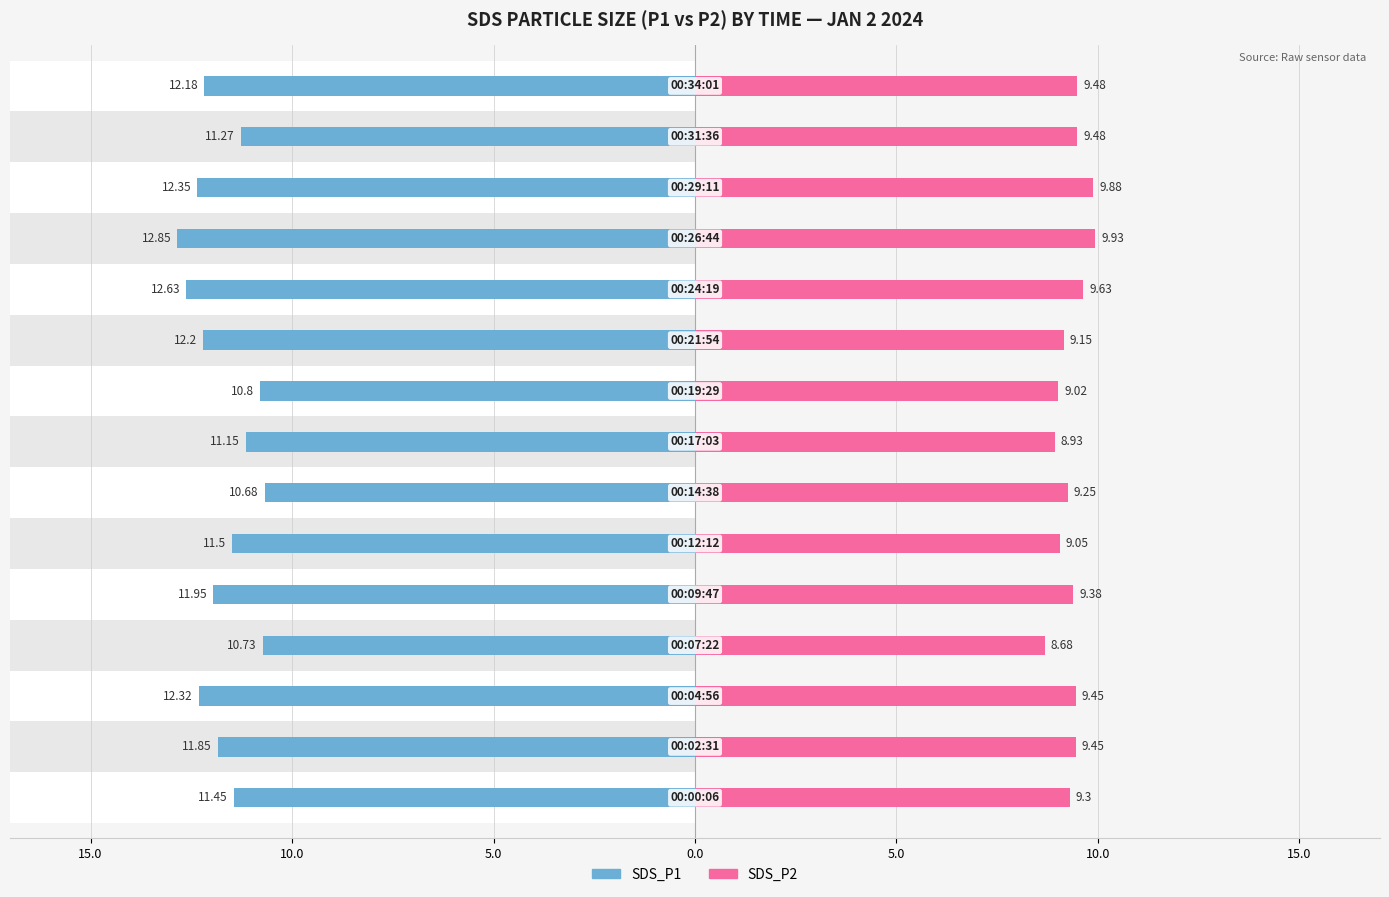

Between 10.0 and 14, which series saw the biggest shift?

SDS_P1